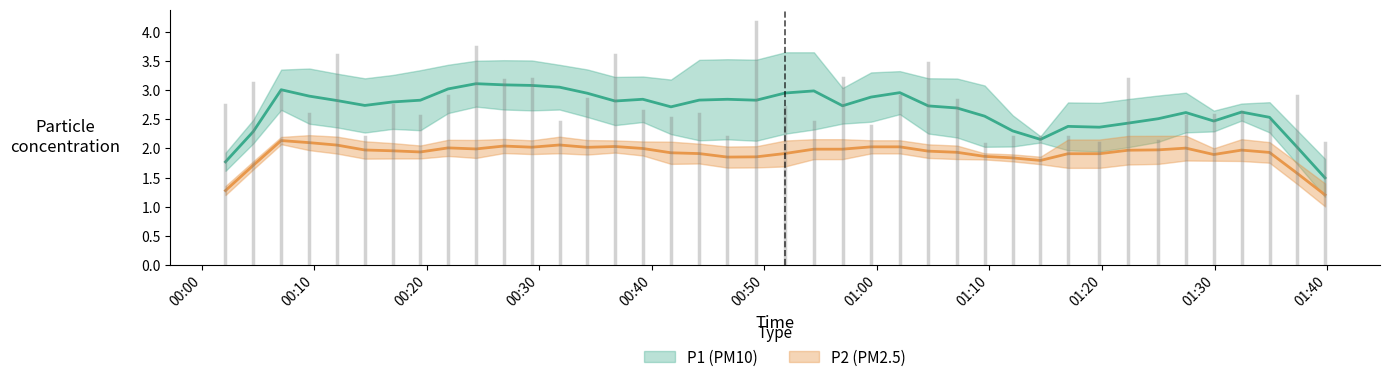

What is the difference between the maximum and minimum values in the P2 series?

0.8